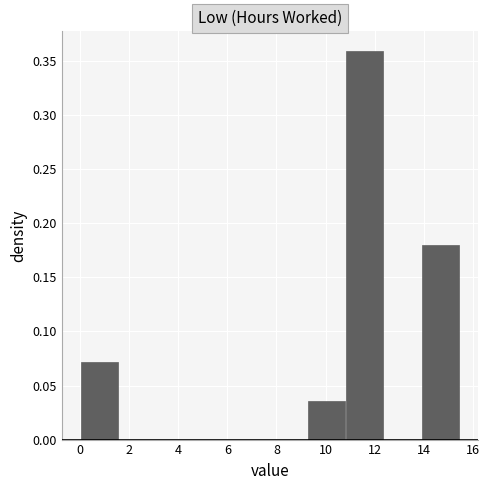

Reading left to right, transcribe this chart: for each bar, give the range it covers on the x-axis and its height. Neither the bar edges nor the heights are printed on the chart, so give them approximately, as read against the axes.

0.0 to 1.6: 0.070
1.6 to 3.0: 0
3.0 to 4.6: 0
4.6 to 6.2: 0
6.2 to 7.8: 0
7.8 to 9.2: 0
9.2 to 10.8: 0.035
10.8 to 12.4: 0.360
12.4 to 14.0: 0
14.0 to 15.4: 0.180